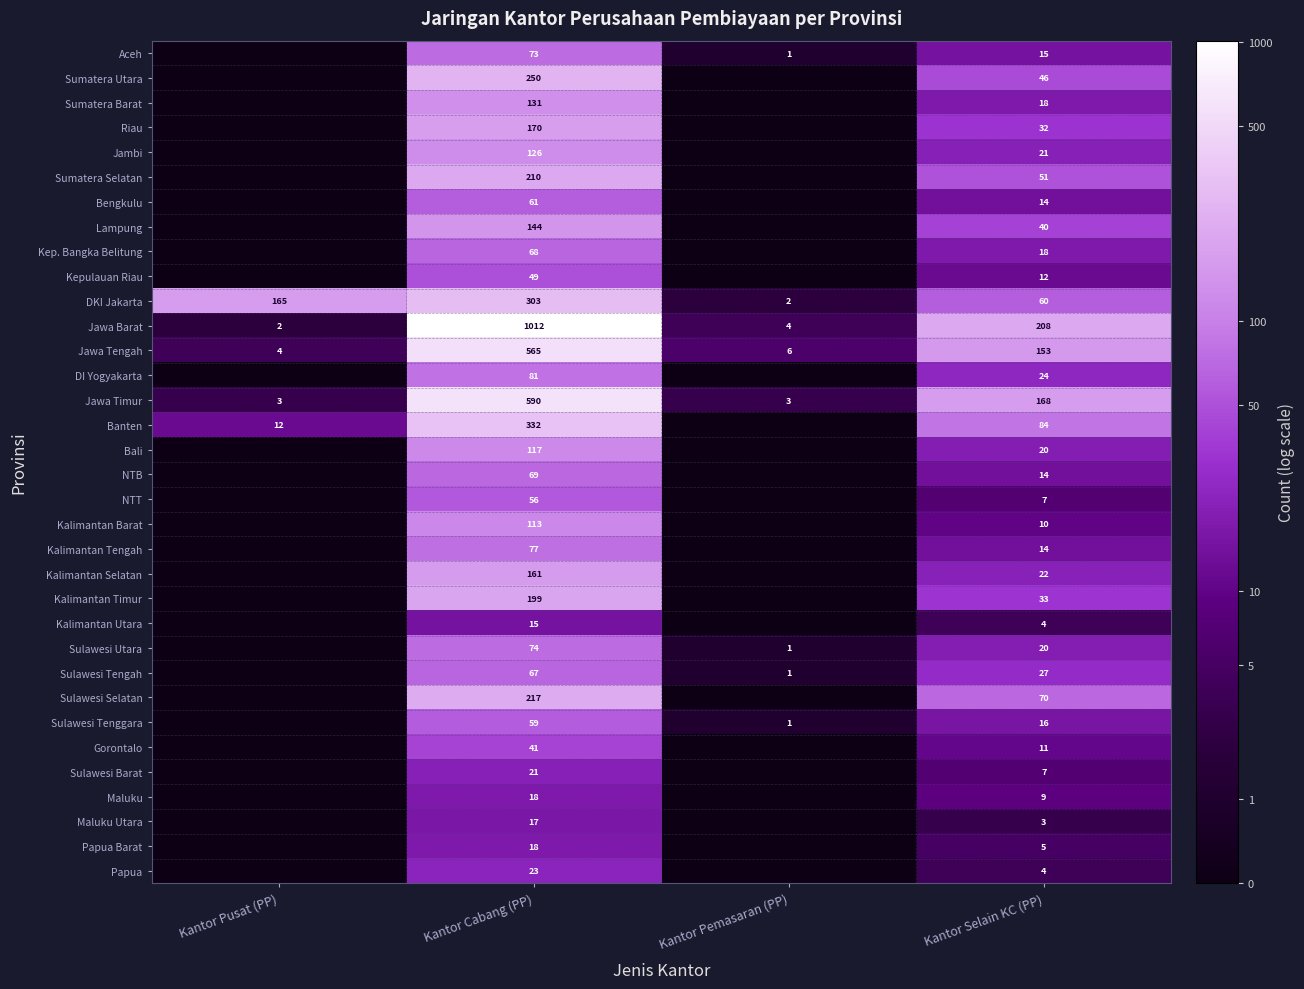

What is the average value of the Jawa Timur series?

191